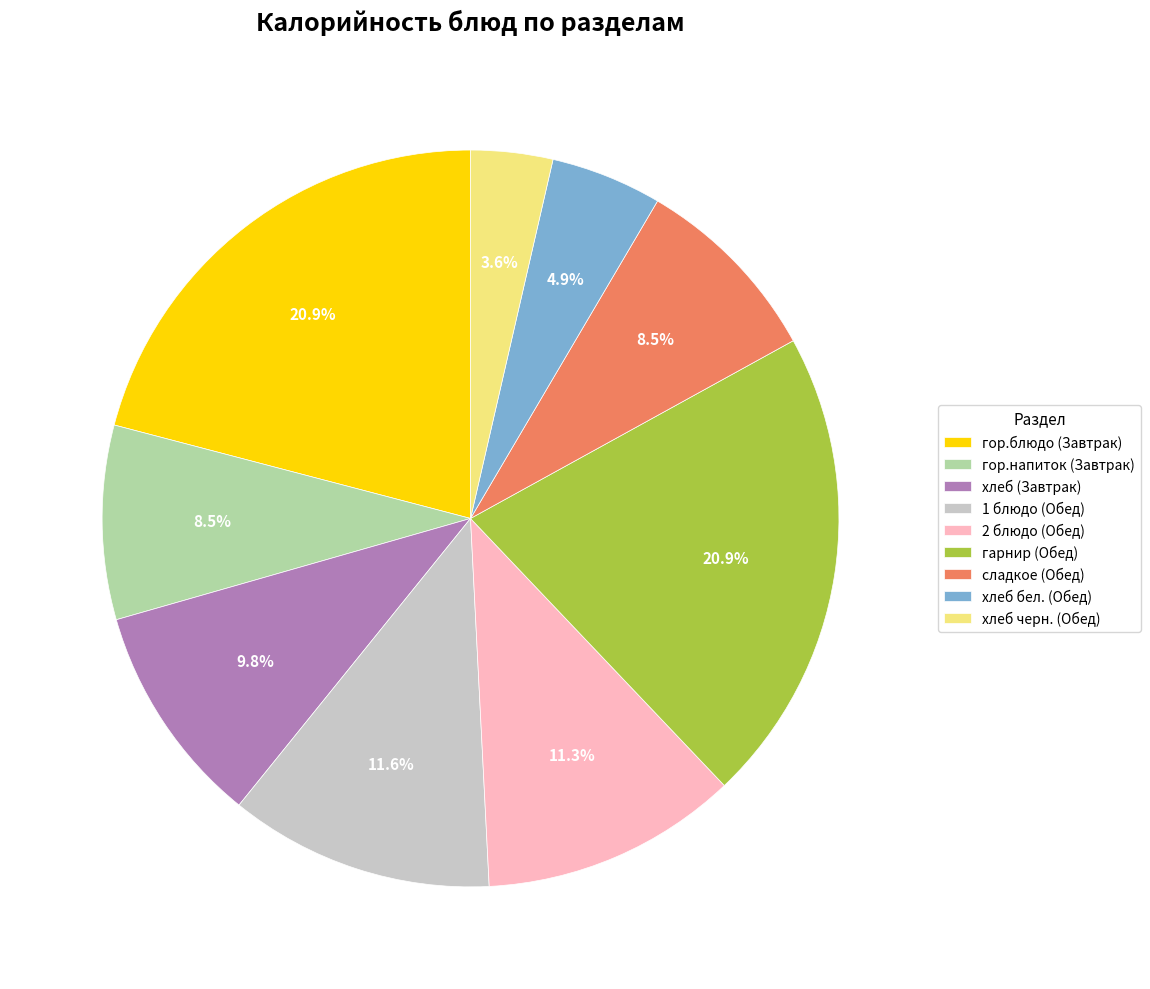

True or false: хлеб (Завтрак) accounts for 10% of the total.

True